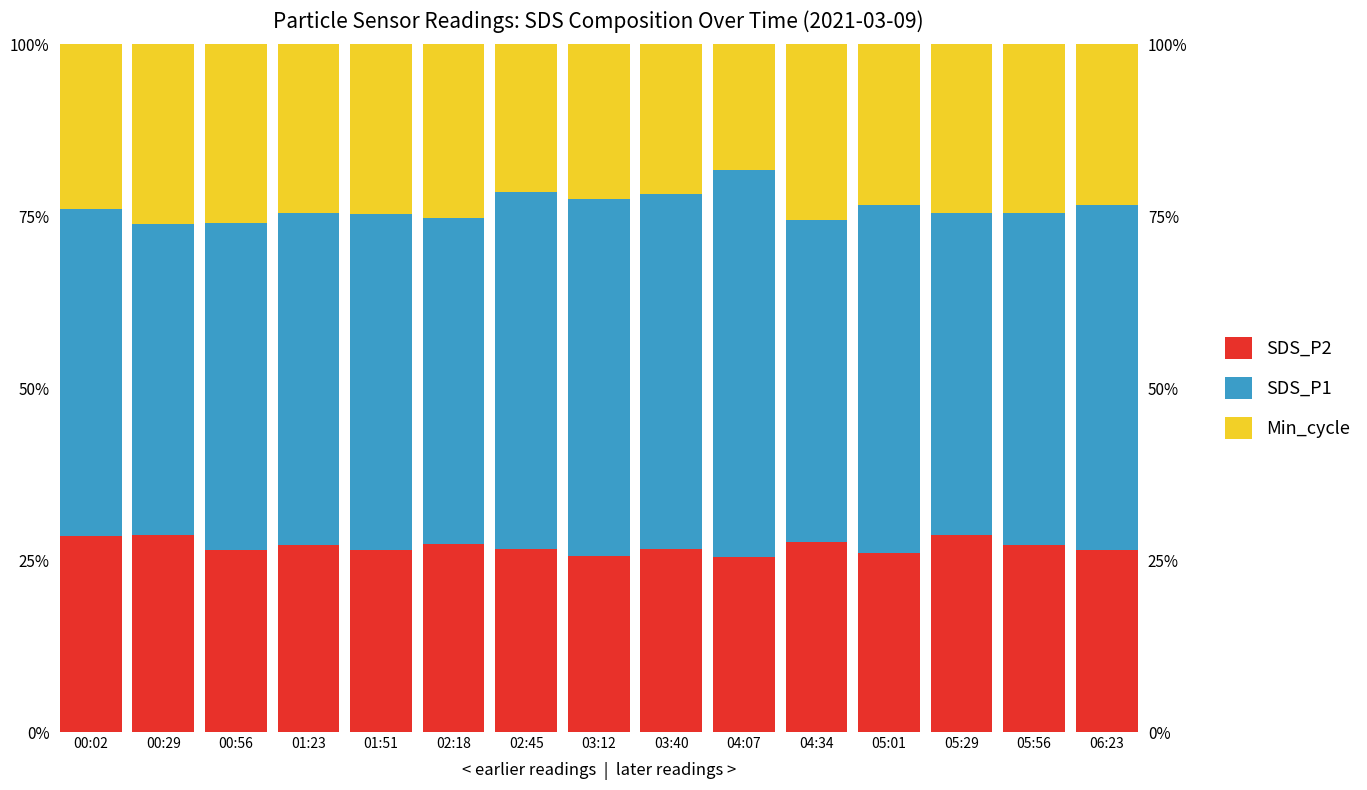

True or false: SDS_P2 has a value of 0.3 at 00:02.

True